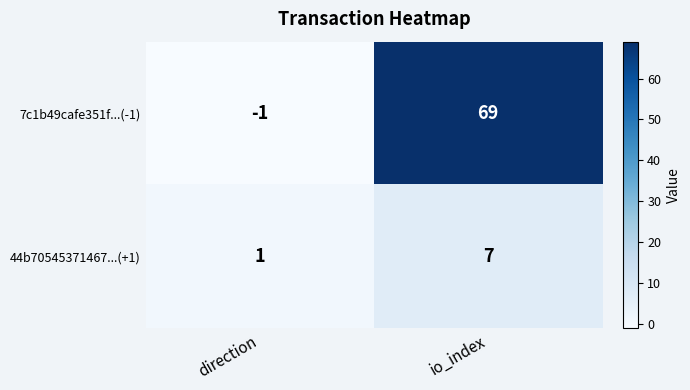

At which label is 44b70545371467...(+1) closest to 4?

direction